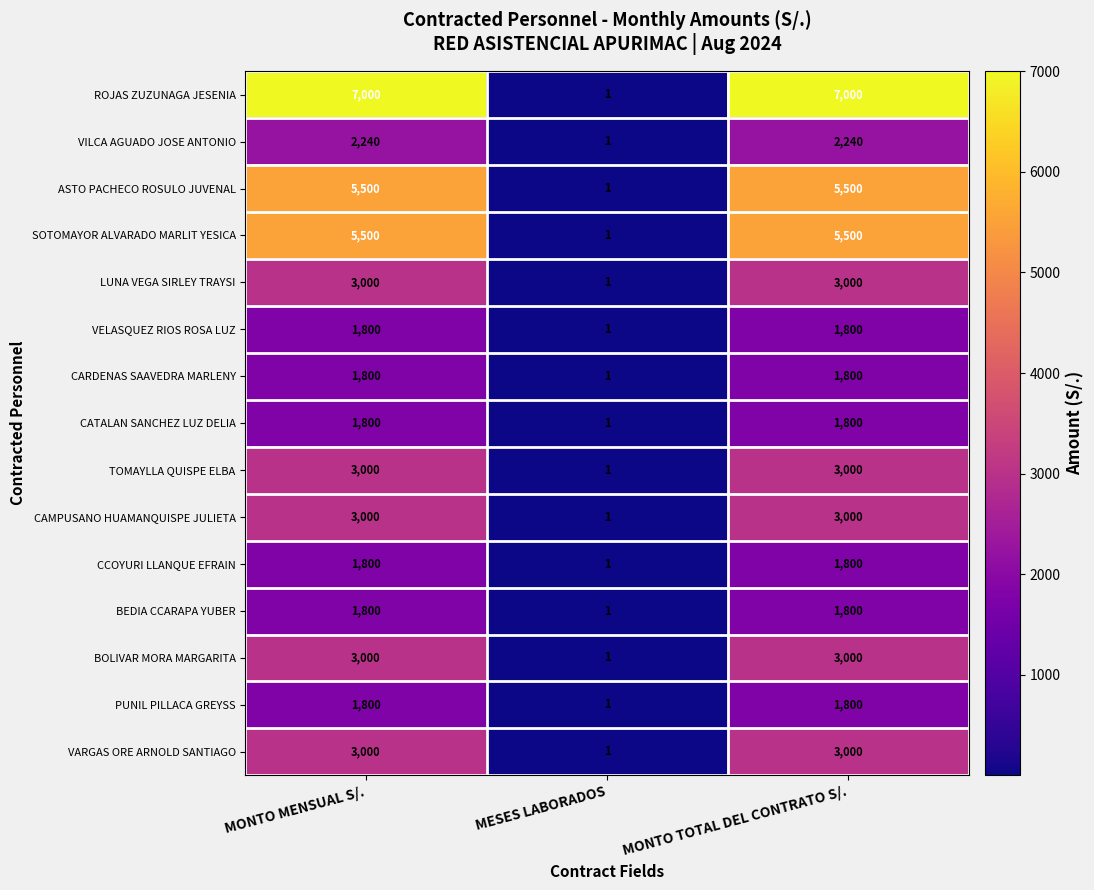

Which label corresponds to the smallest value in the chart?

MESES LABORADOS